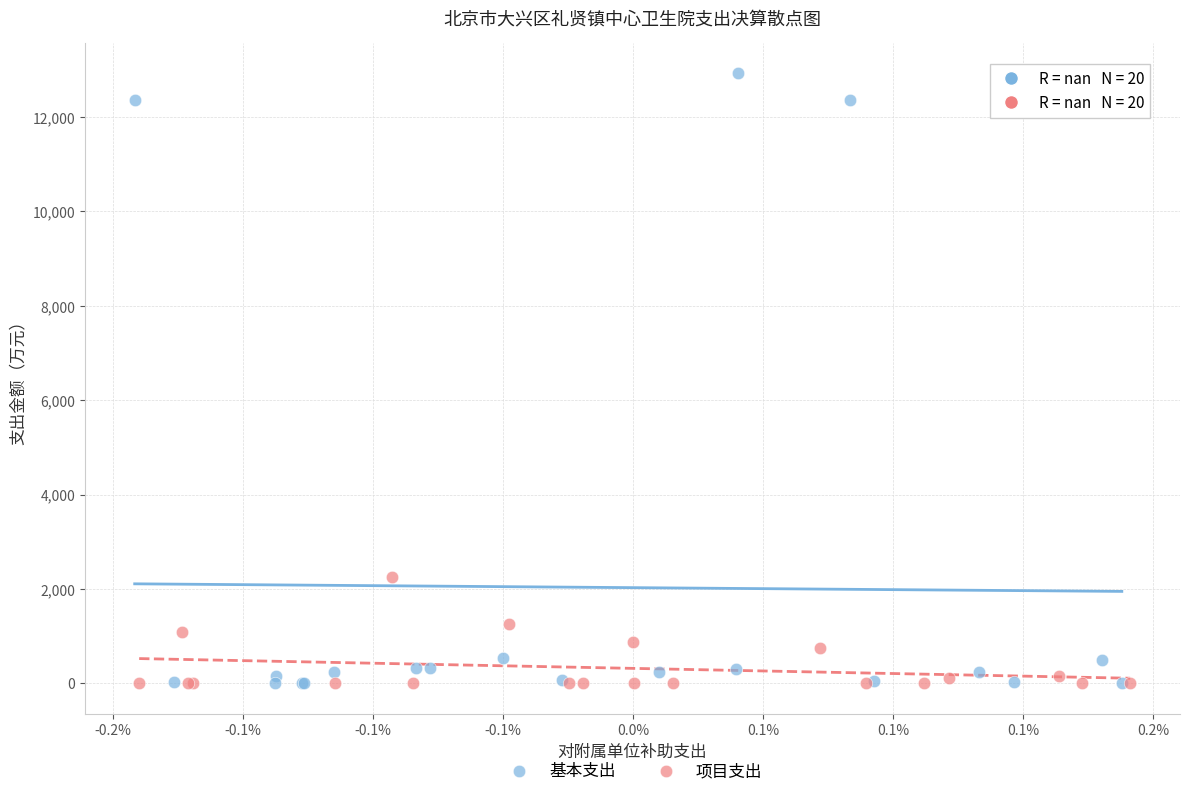

Which series contains the highest Y value?

基本支出